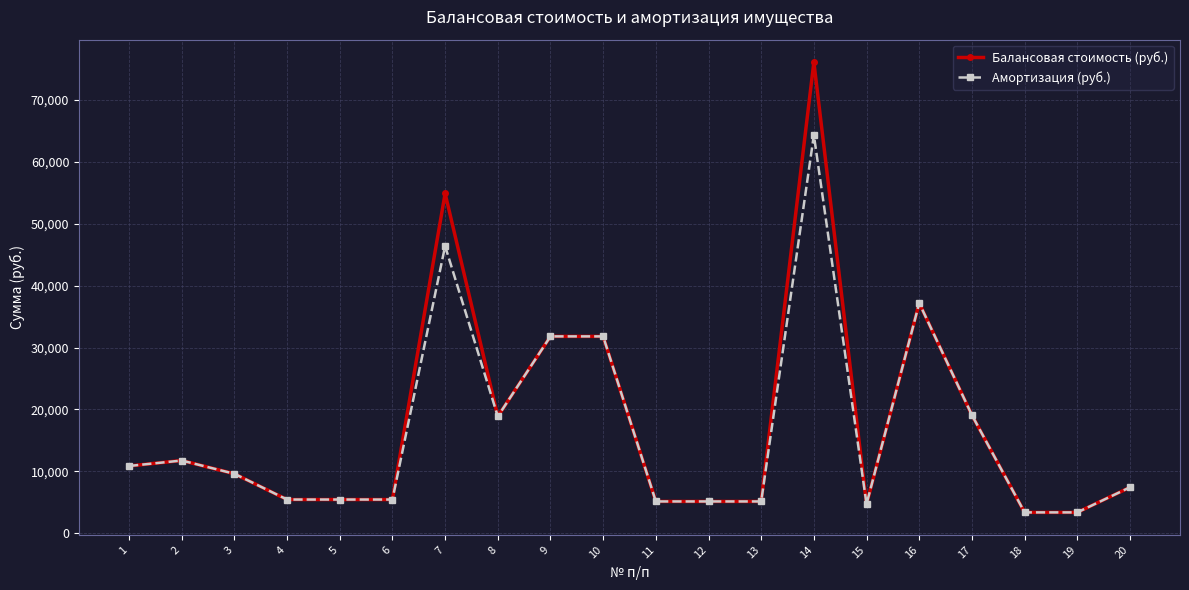

What is the lowest value of the Балансовая стоимость (руб.) series?

3360.0